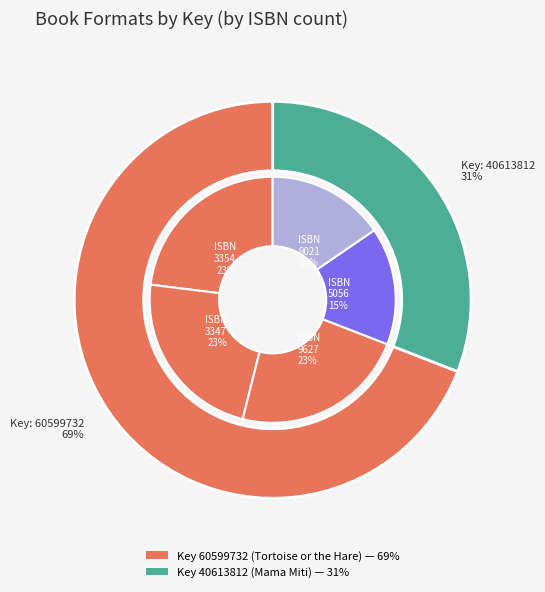

Between 9781416983354 and 9781416935056, which is larger?

9781416983354